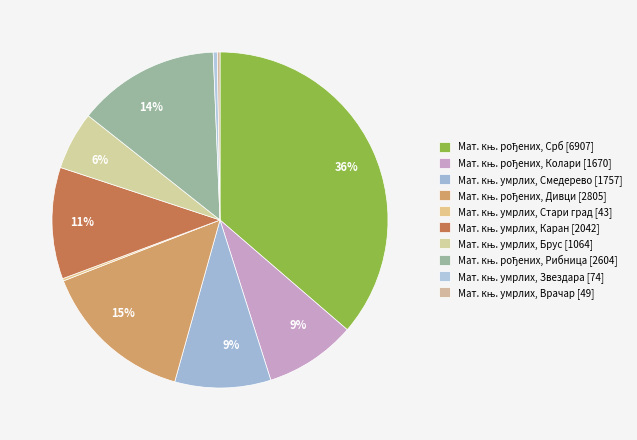

What is the smallest slice in the pie chart?

Матична књига умрлих, Стари град [43]